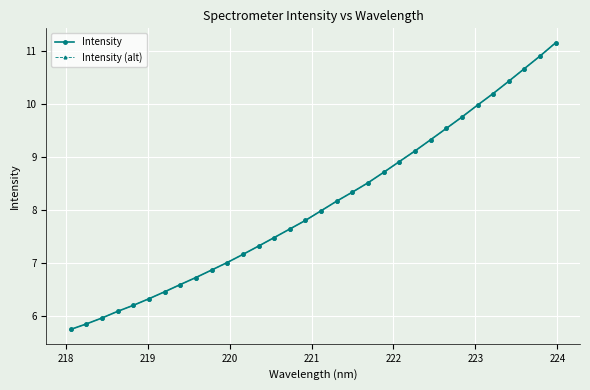

Is this an area chart (filled region under the line)?

No